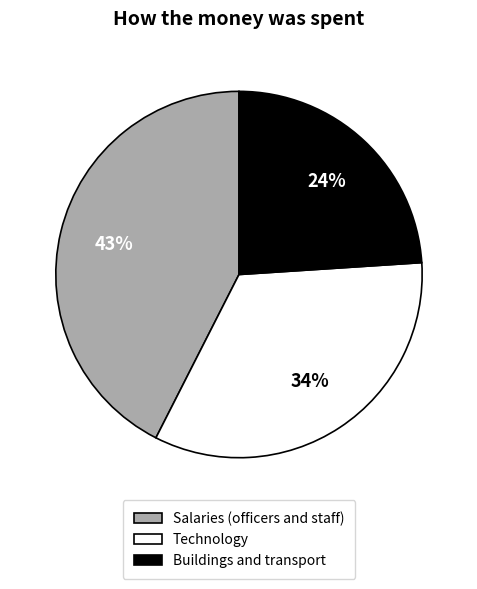

Is there a majority slice in this chart?

No